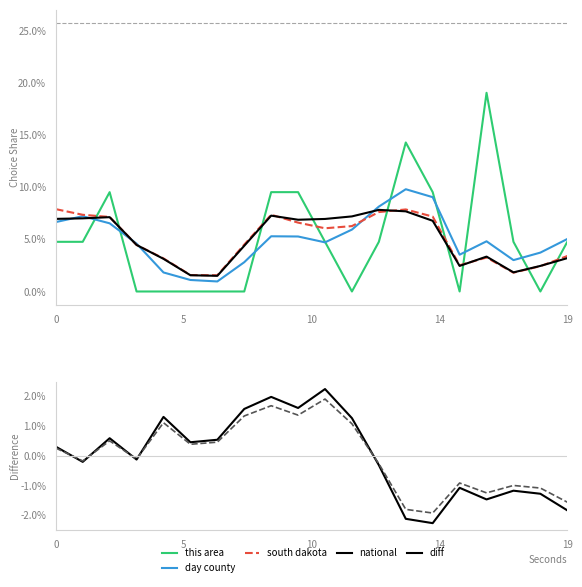

Which label corresponds to the smallest value in the chart?

14